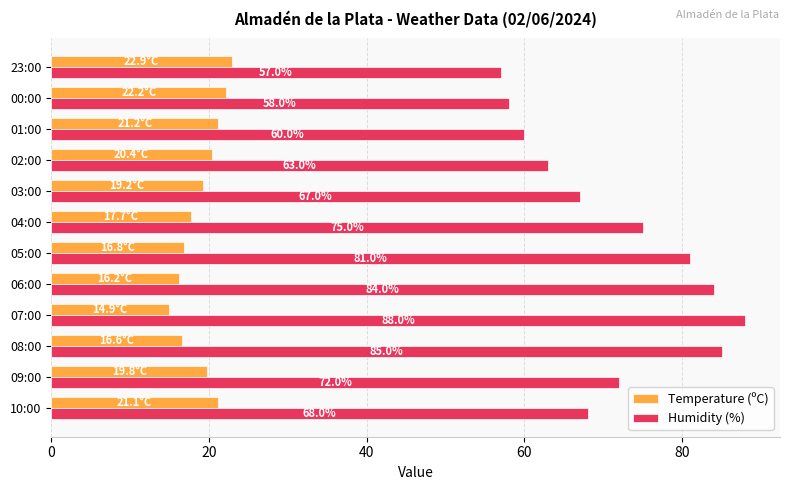

Which series has the largest total across all categories?

Humidity (%)